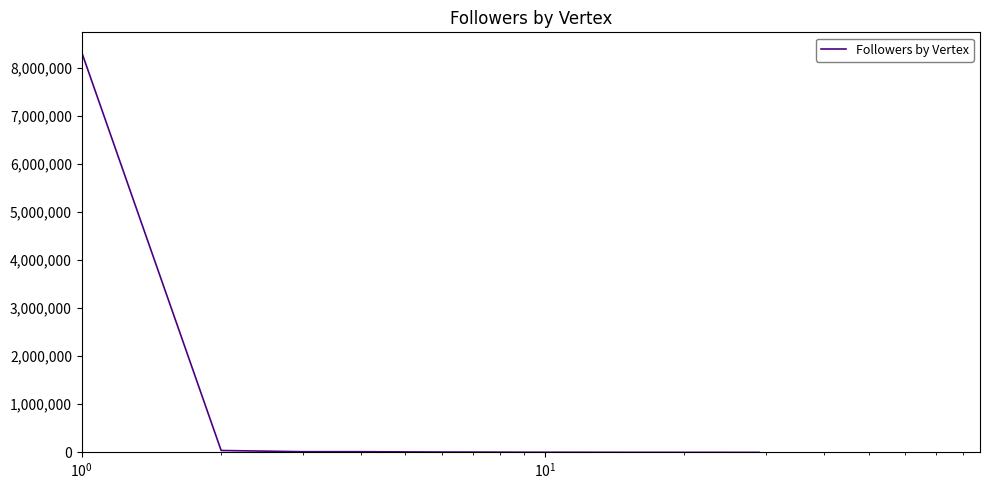

What is the difference between the maximum and minimum values?

8319007